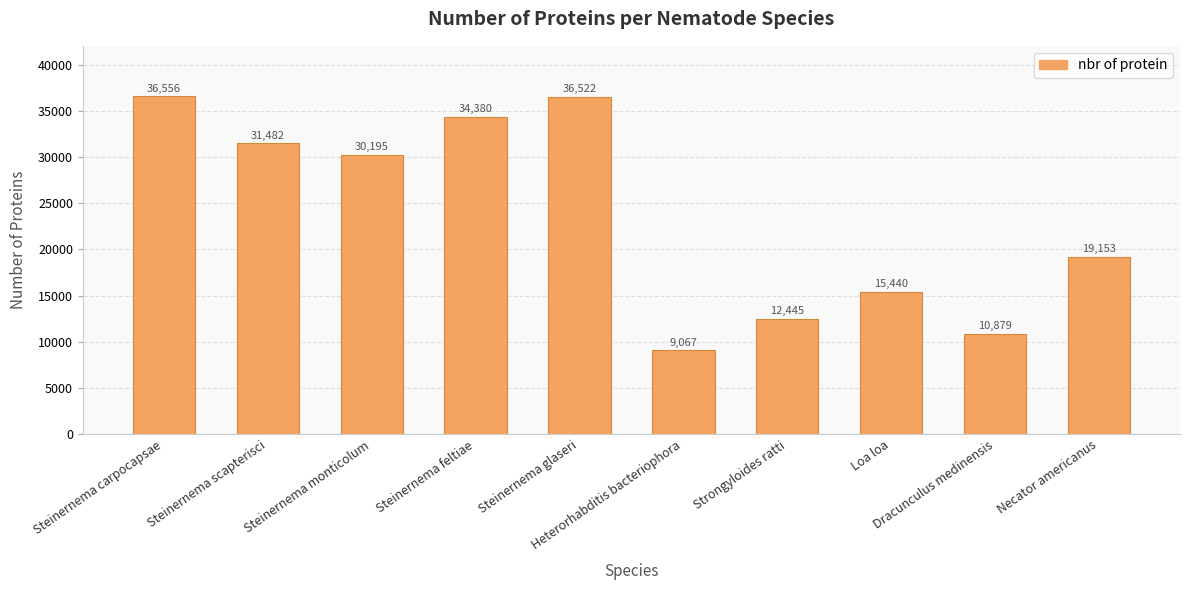

What is the difference between the second highest and second lowest values?

25643